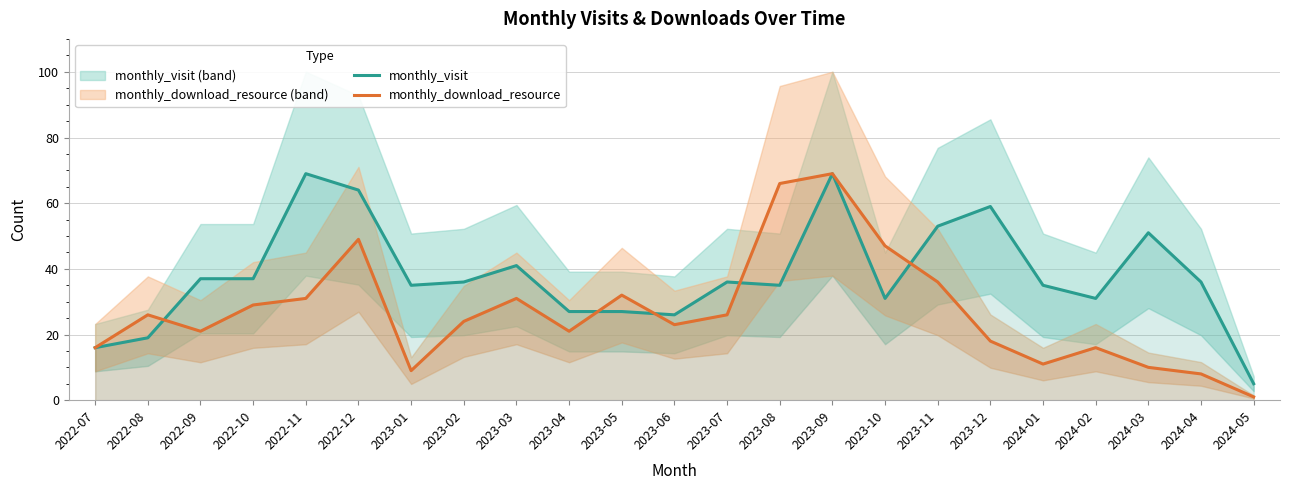

How many interior local valleys does the monthly_download_resource series have?

5